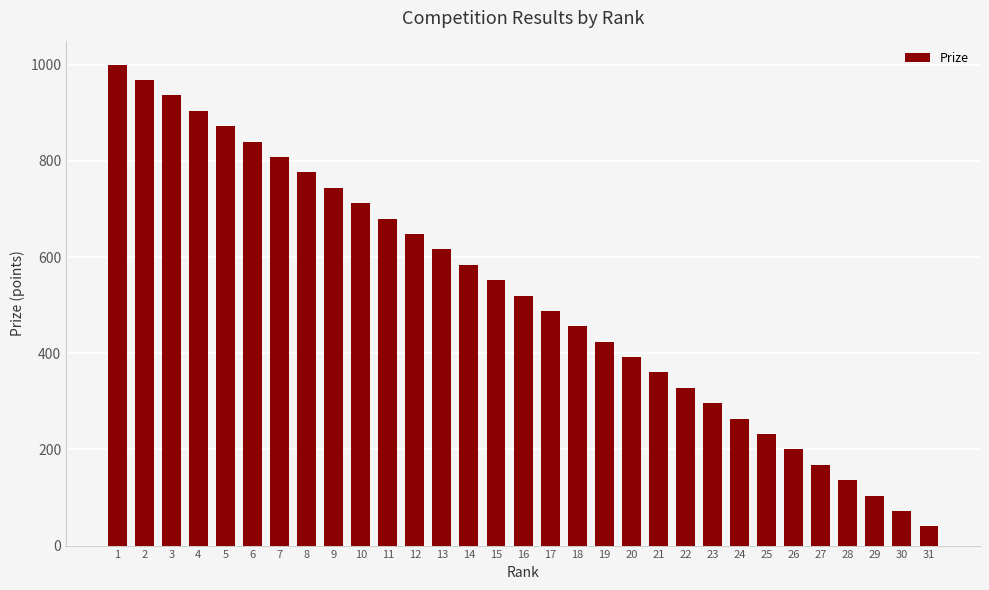

What is the sum of all values?

16120